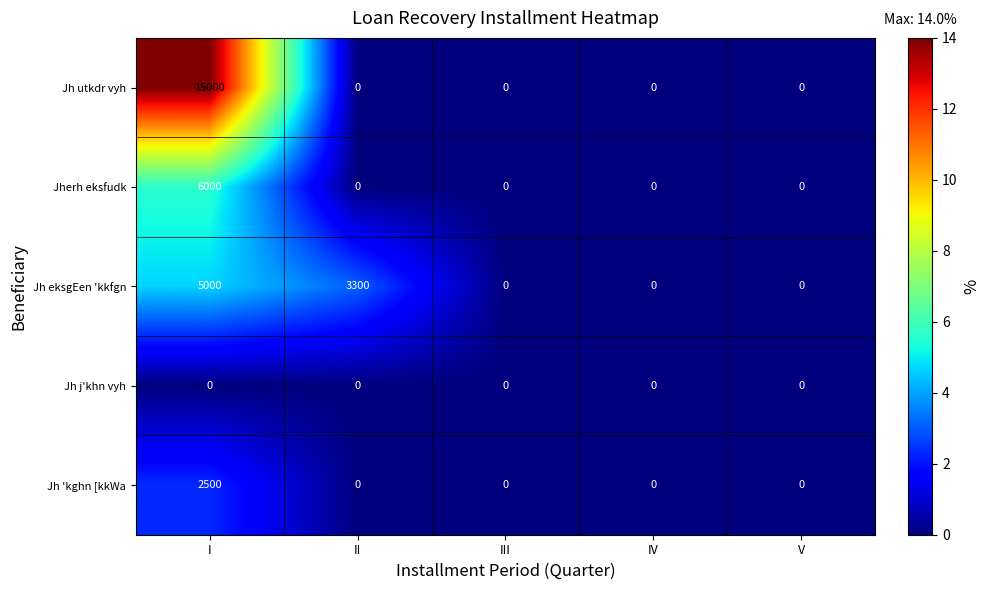

How many values in the Jherh eksfudk series exceed 0?

1